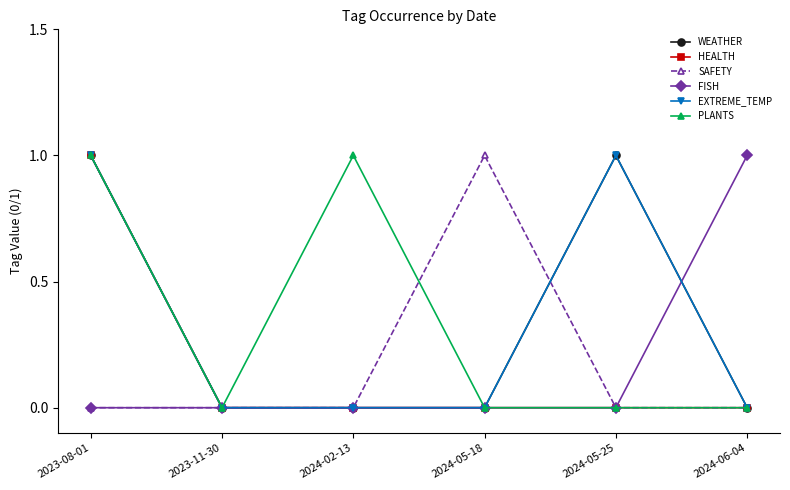

Which has a higher value, 2024-05-25 or 2024-06-04?

2024-05-25